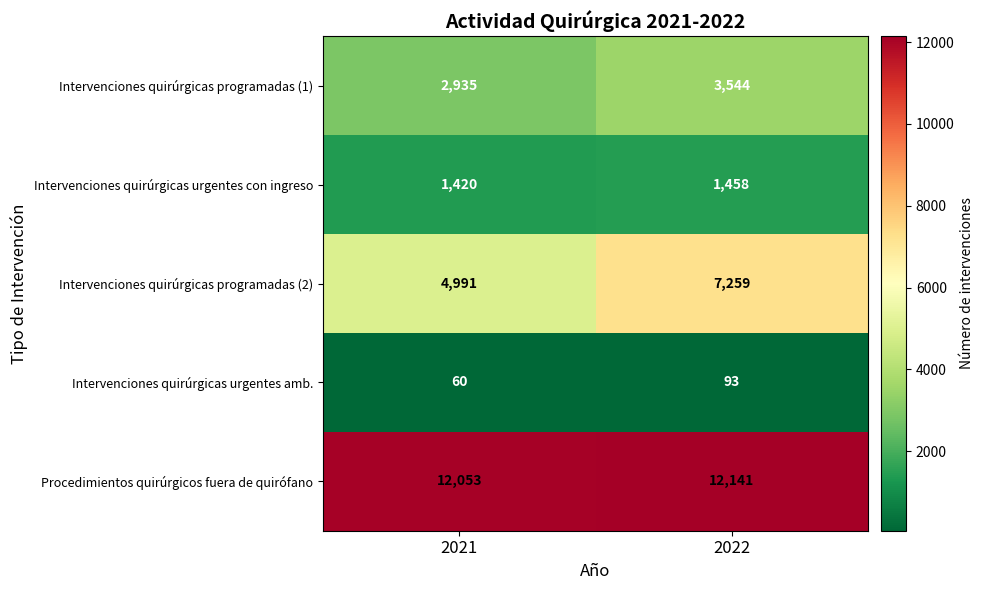

True or false: Intervenciones quirúrgicas urgentes con ingreso has a value of 546 at 2021.

False